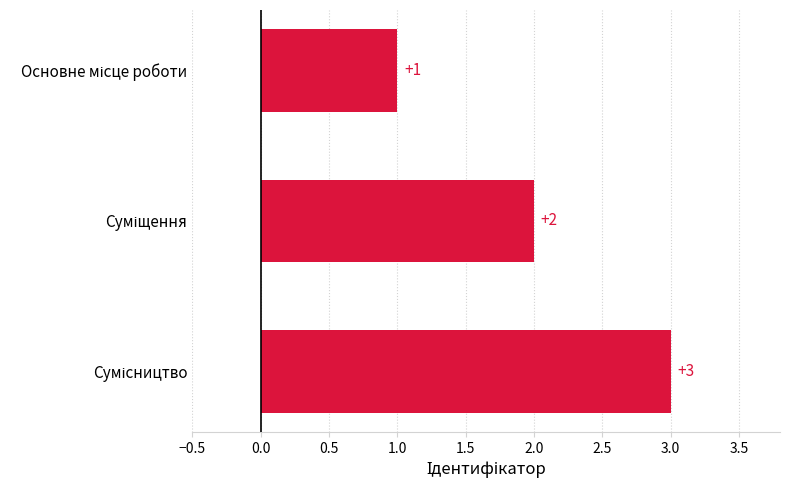

What is the maximum value shown in the chart?

3